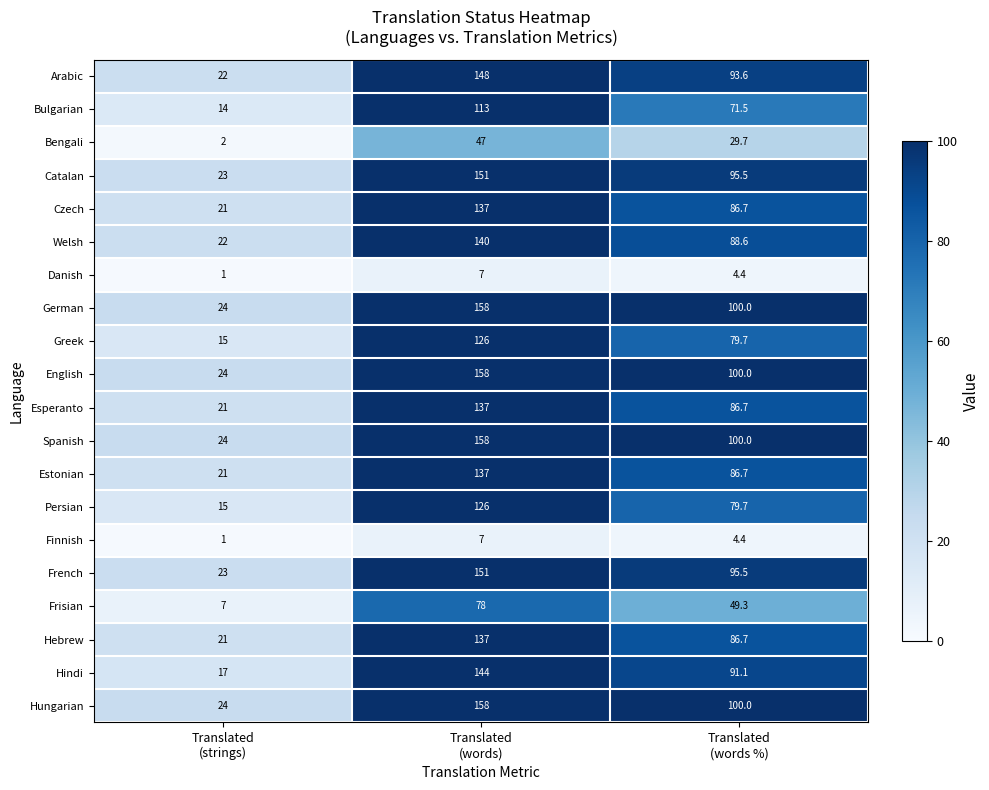

How many series are shown in this chart?

20